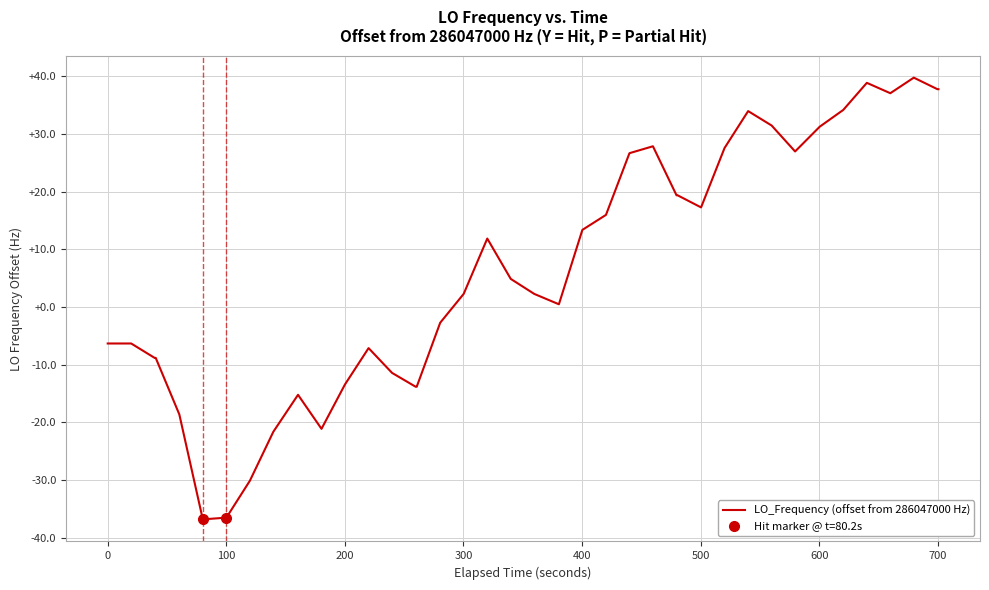

What is the difference between the second highest and second lowest values?

75.4